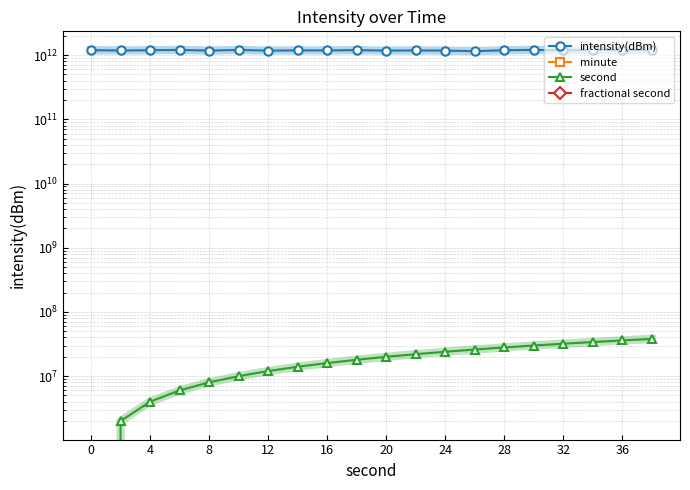

Is it true that second equals 14090876 at 15?

False